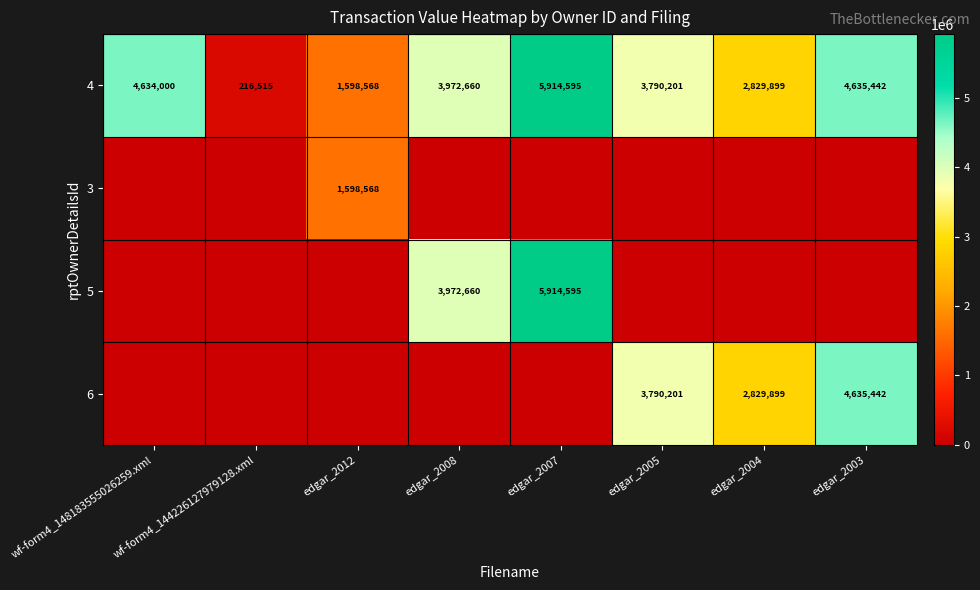

What is the difference between the maximum and second lowest values in the 4 series?

4316027